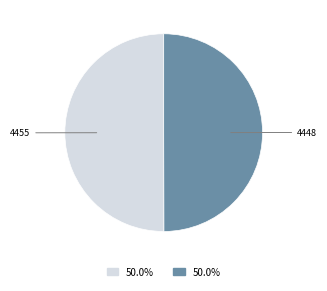

Approximately how many times larger is the value at 4448 compared to 4455?

1.0